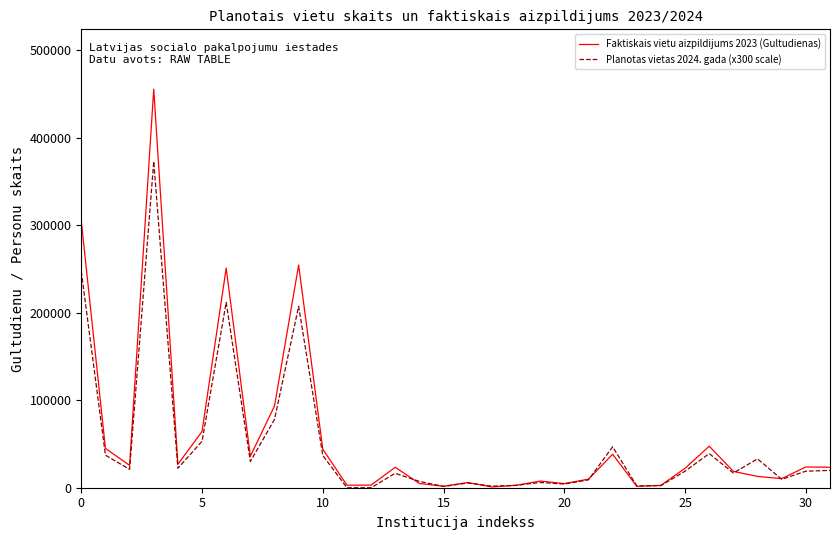

Which series has the widest spread of values?

Faktiskais vietu aizpildijums 2023 (Gultudienas)